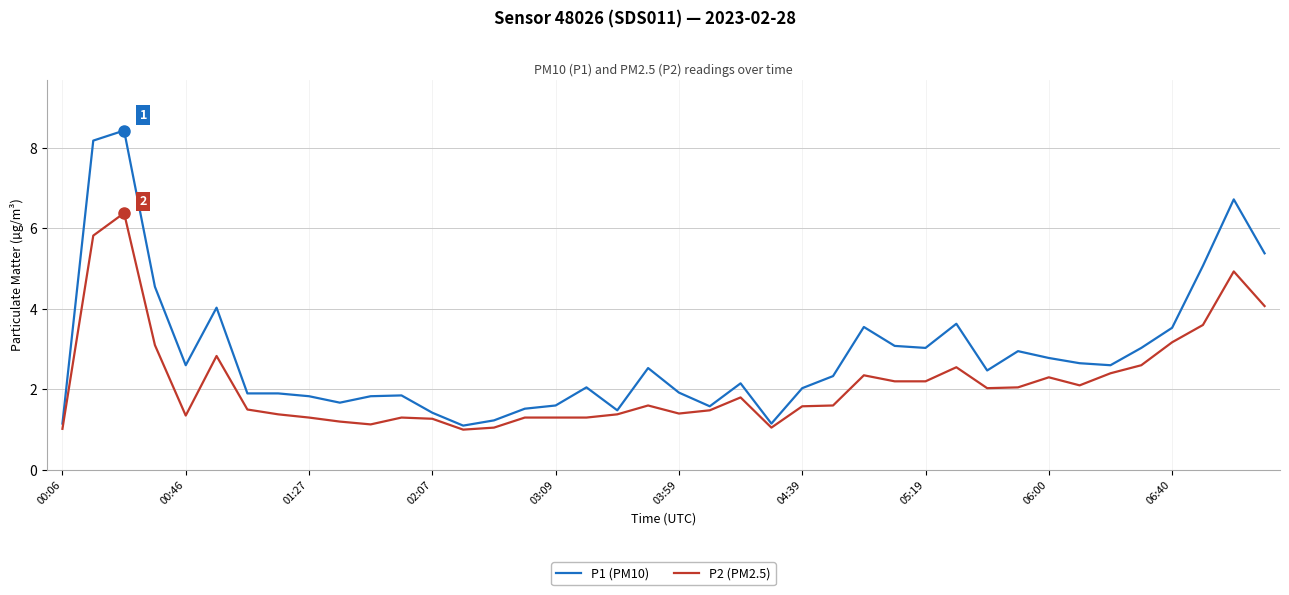

Which series has the widest spread of values?

P1 (PM10)